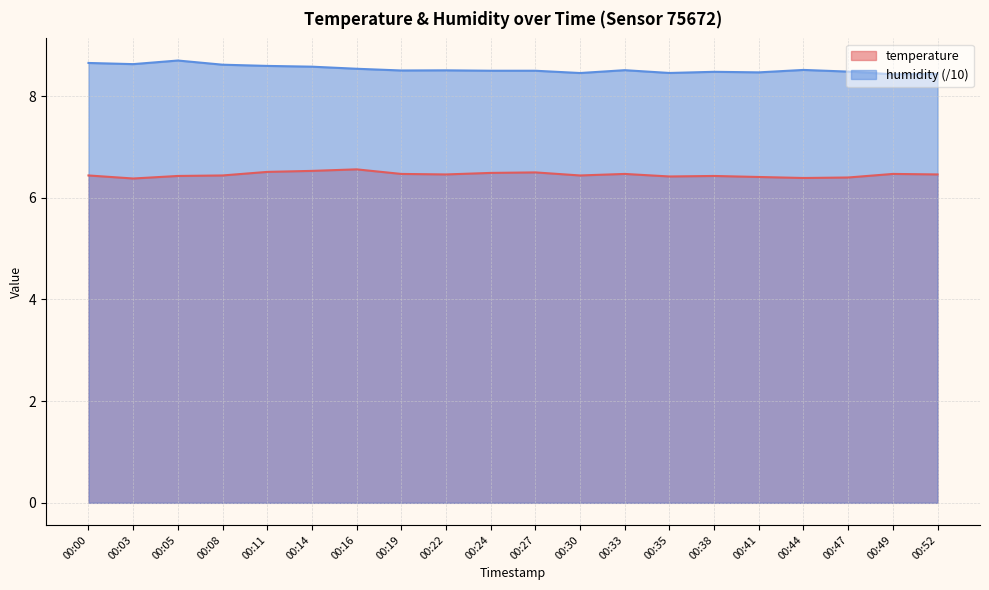

How many lines are shown in the chart?

2